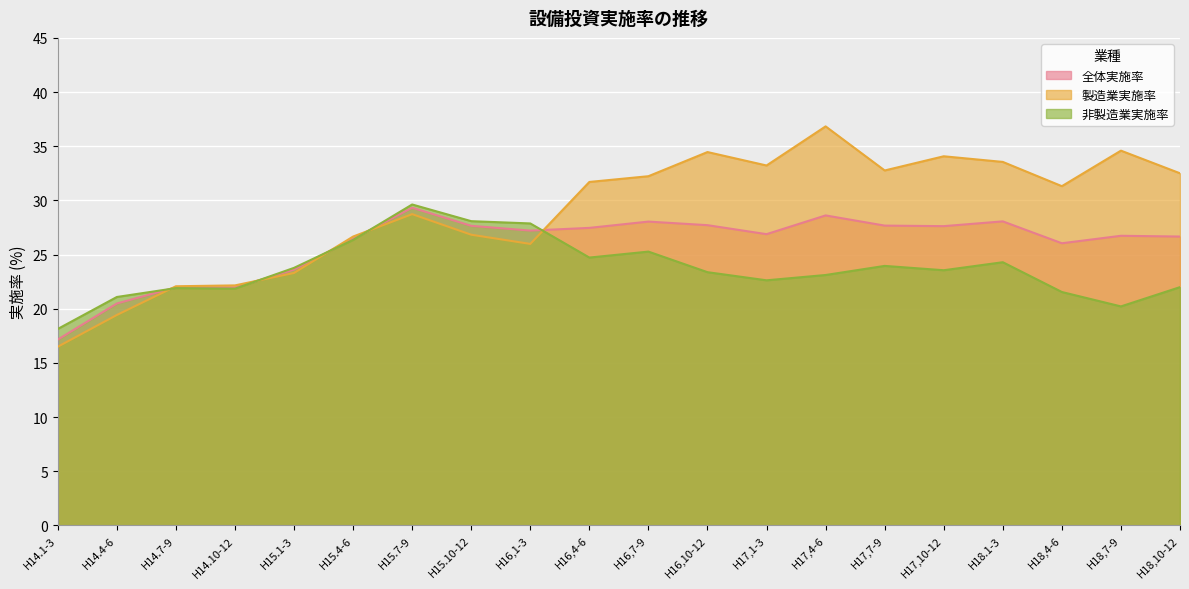

The value of 製造業実施率 at H15.1-3 is 12.0. True or false?

False